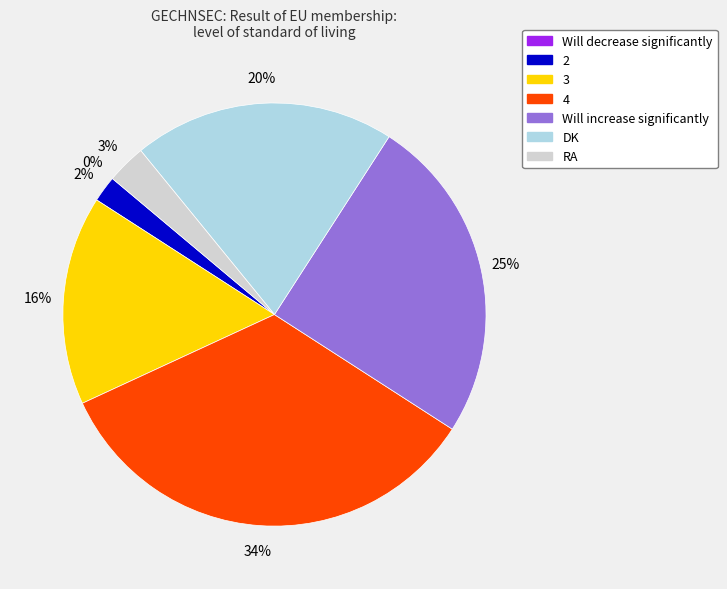

Does 3 represent more than half of the total?

No